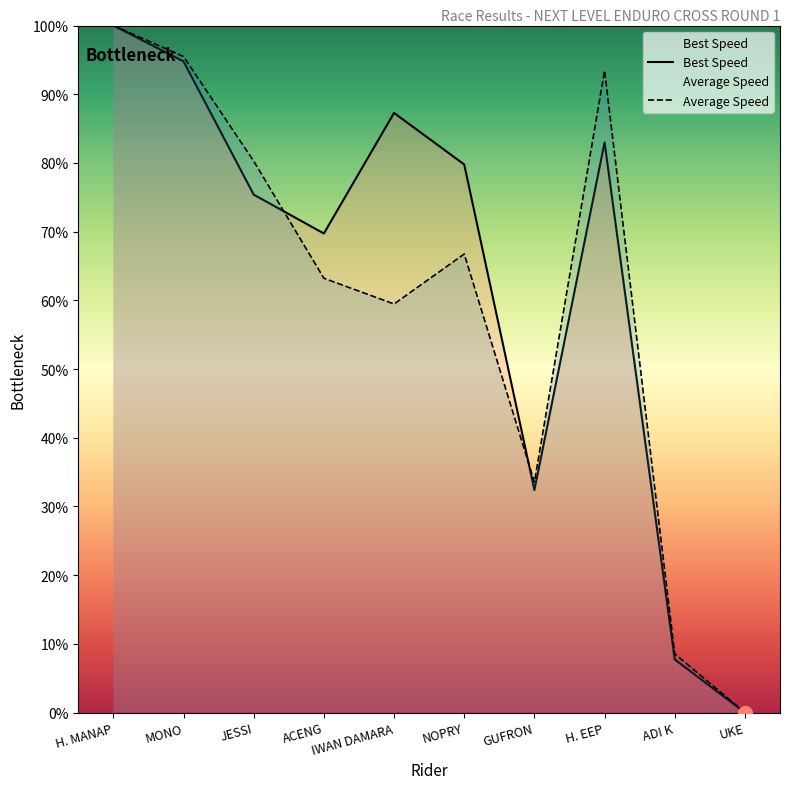

How many values in Average Speed are above zero?

9